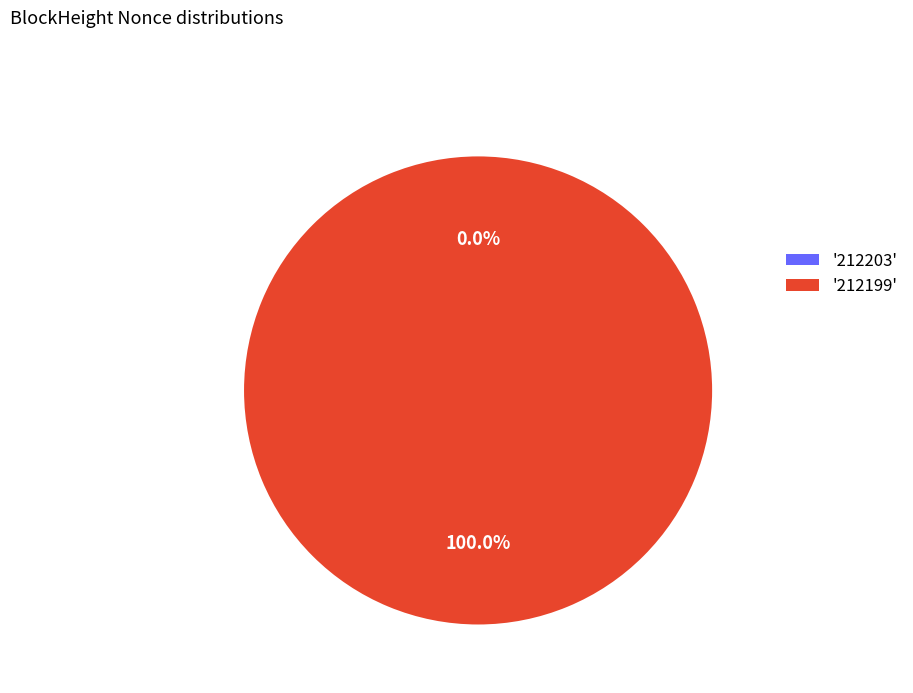

To the nearest percent, what is the average slice percentage?

50%